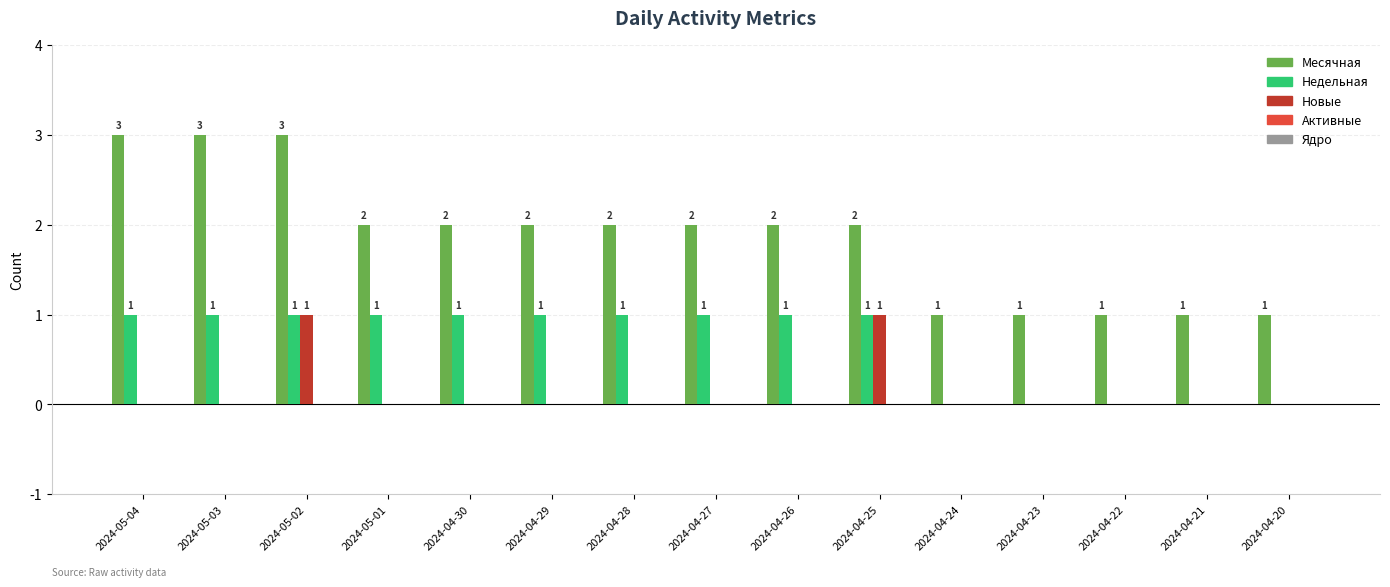

The Недельная series shows 0 at 2024-05-01. True or false?

False